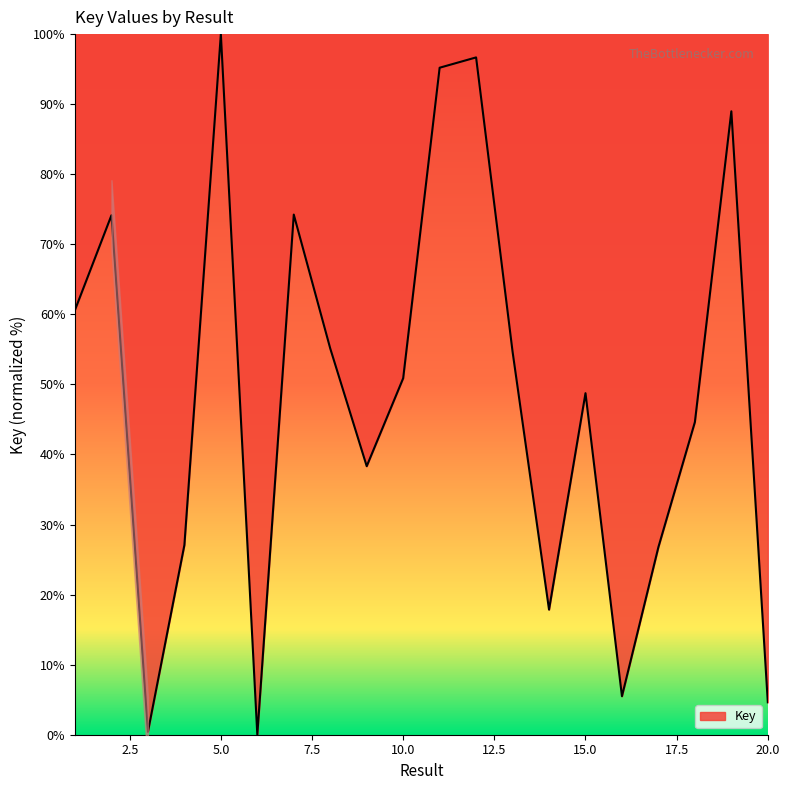

What is the value of the 10th point from the left?

50.9